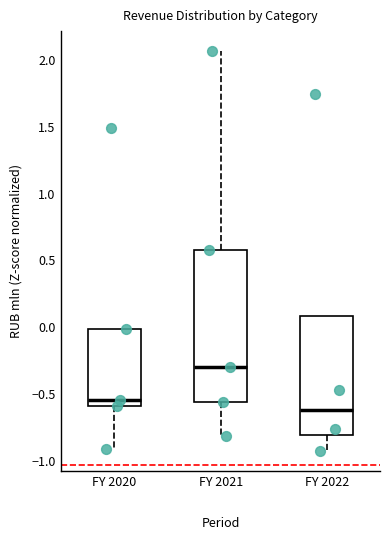

Which box is the tallest, from its lower edge to its upper edge?

FY 2021